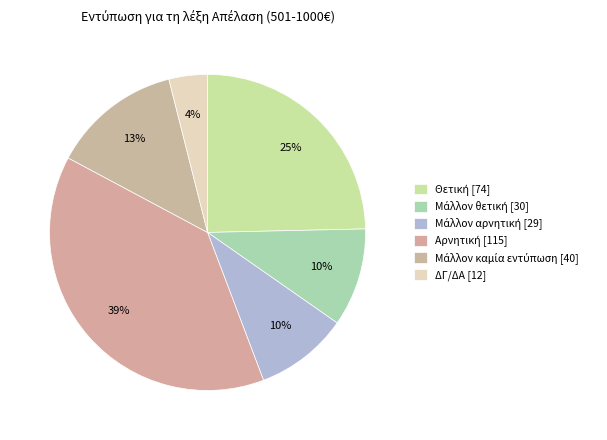

Which category has the biggest portion of the pie?

Αρνητική